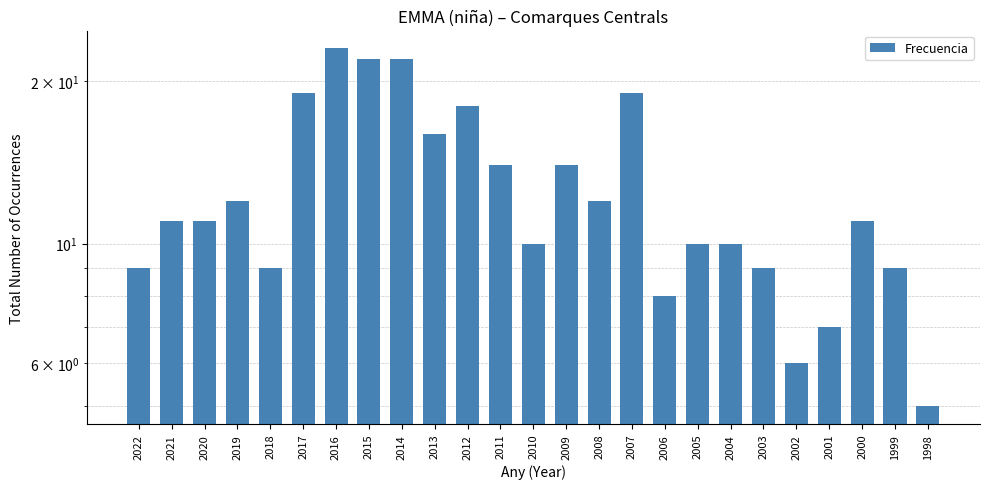

The chart shows a value of 5 at 2015. True or false?

False